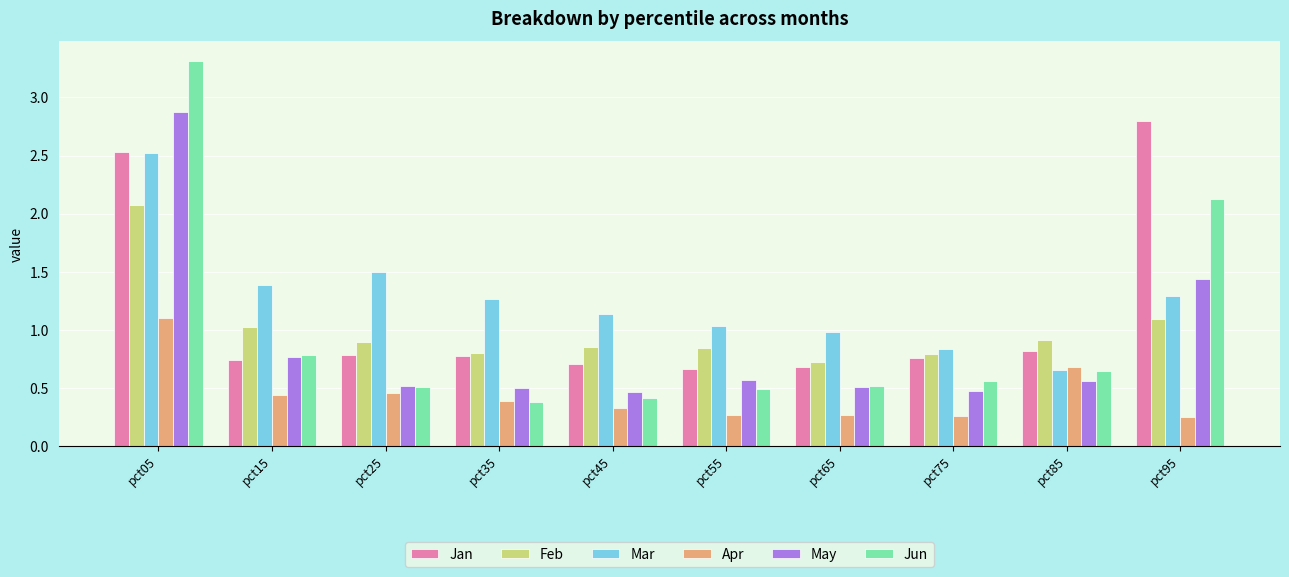

Which category has the highest value in the Jun series?

pct05